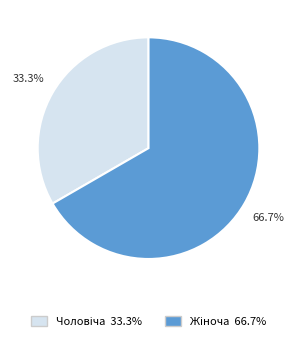

Is there a majority slice in this chart?

Yes